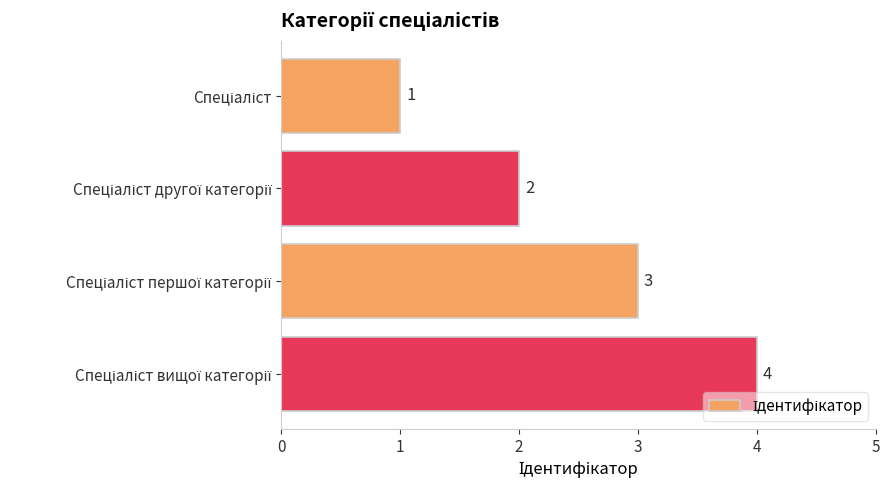

Count the values in the range 2 to 4.

3